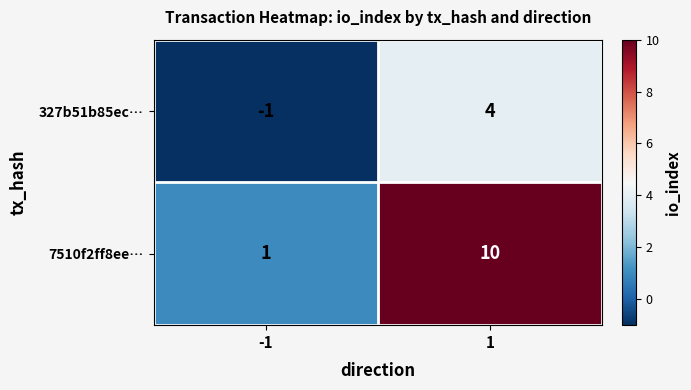

List the series in order of their overall mean, highest first.

7510f2ff8ee…, 327b51b85ec…